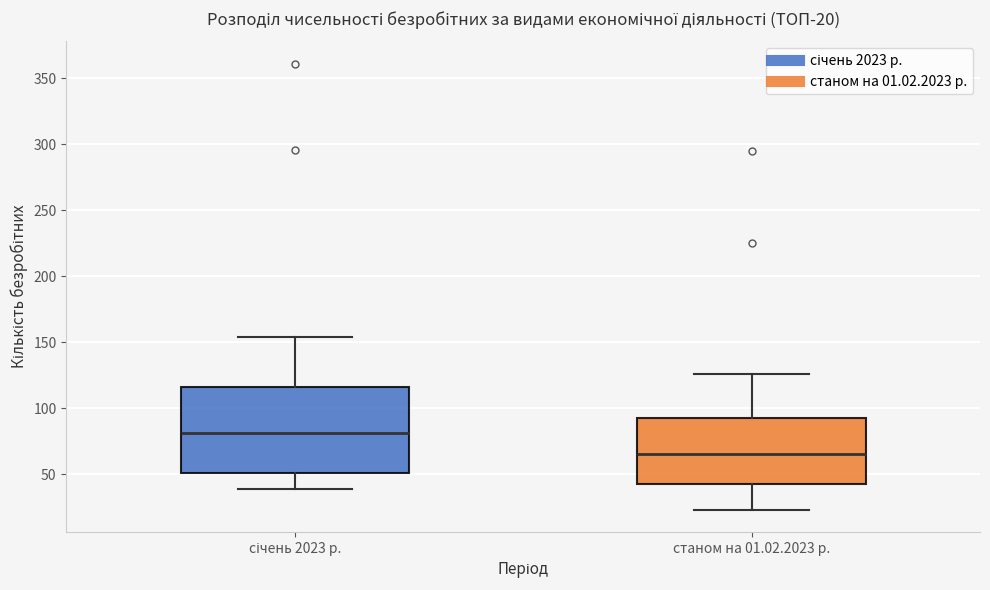

Comparing the boxes themselves (not the whiskers), which one is the tallest?

січень 2023 р.